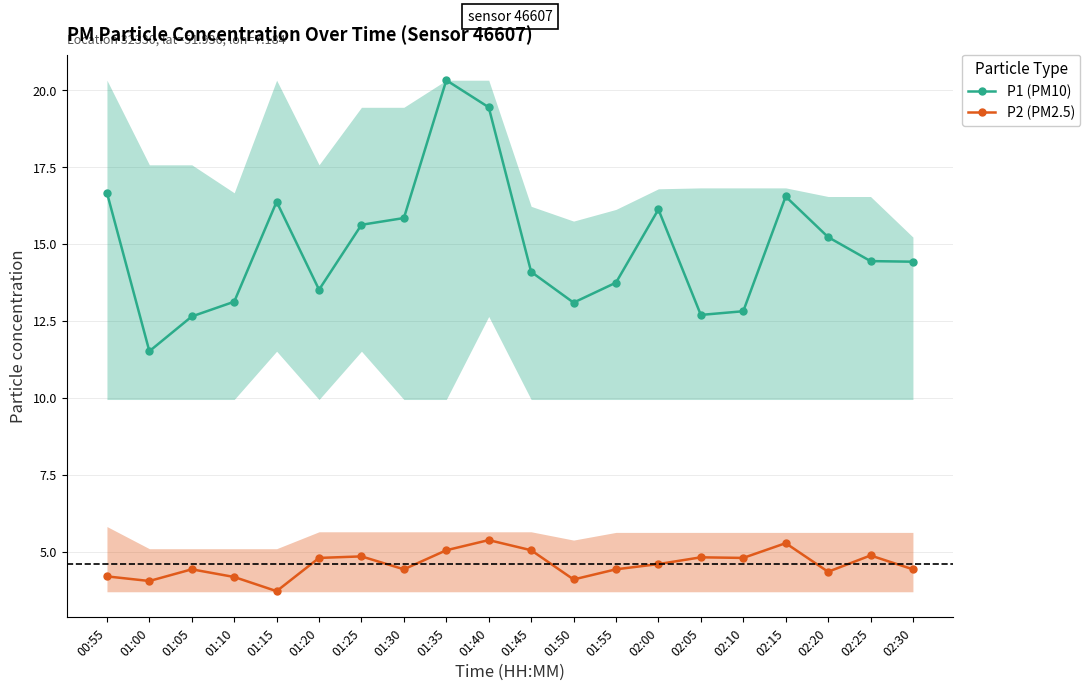

What position from the left is 01:30?

8